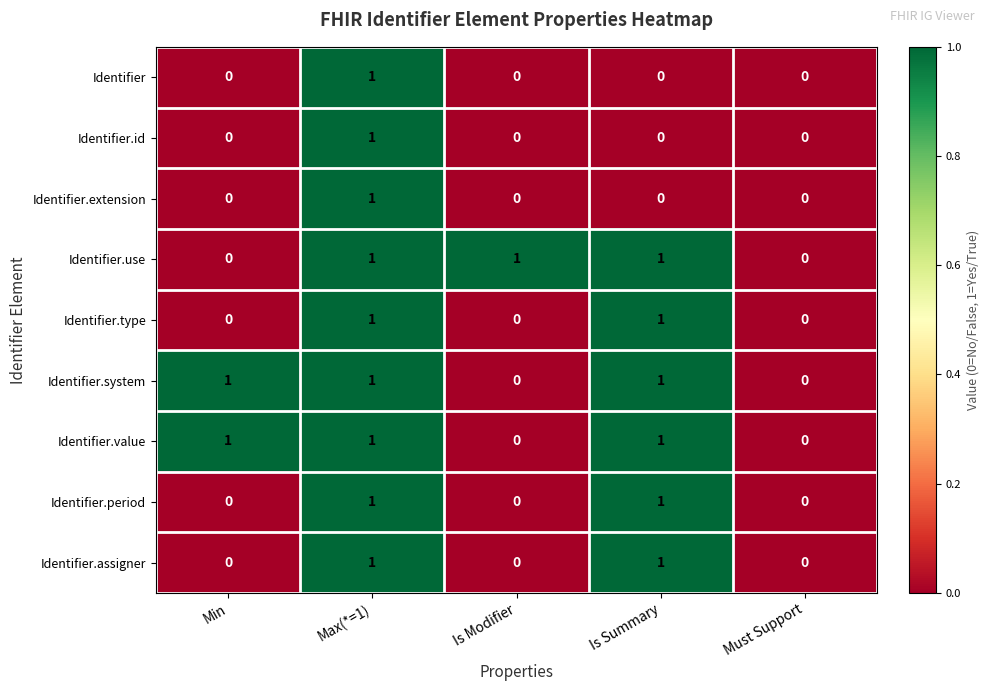

Is the value of Identifier.use at Min greater than the value of Identifier.type at Max(*=1)?

No